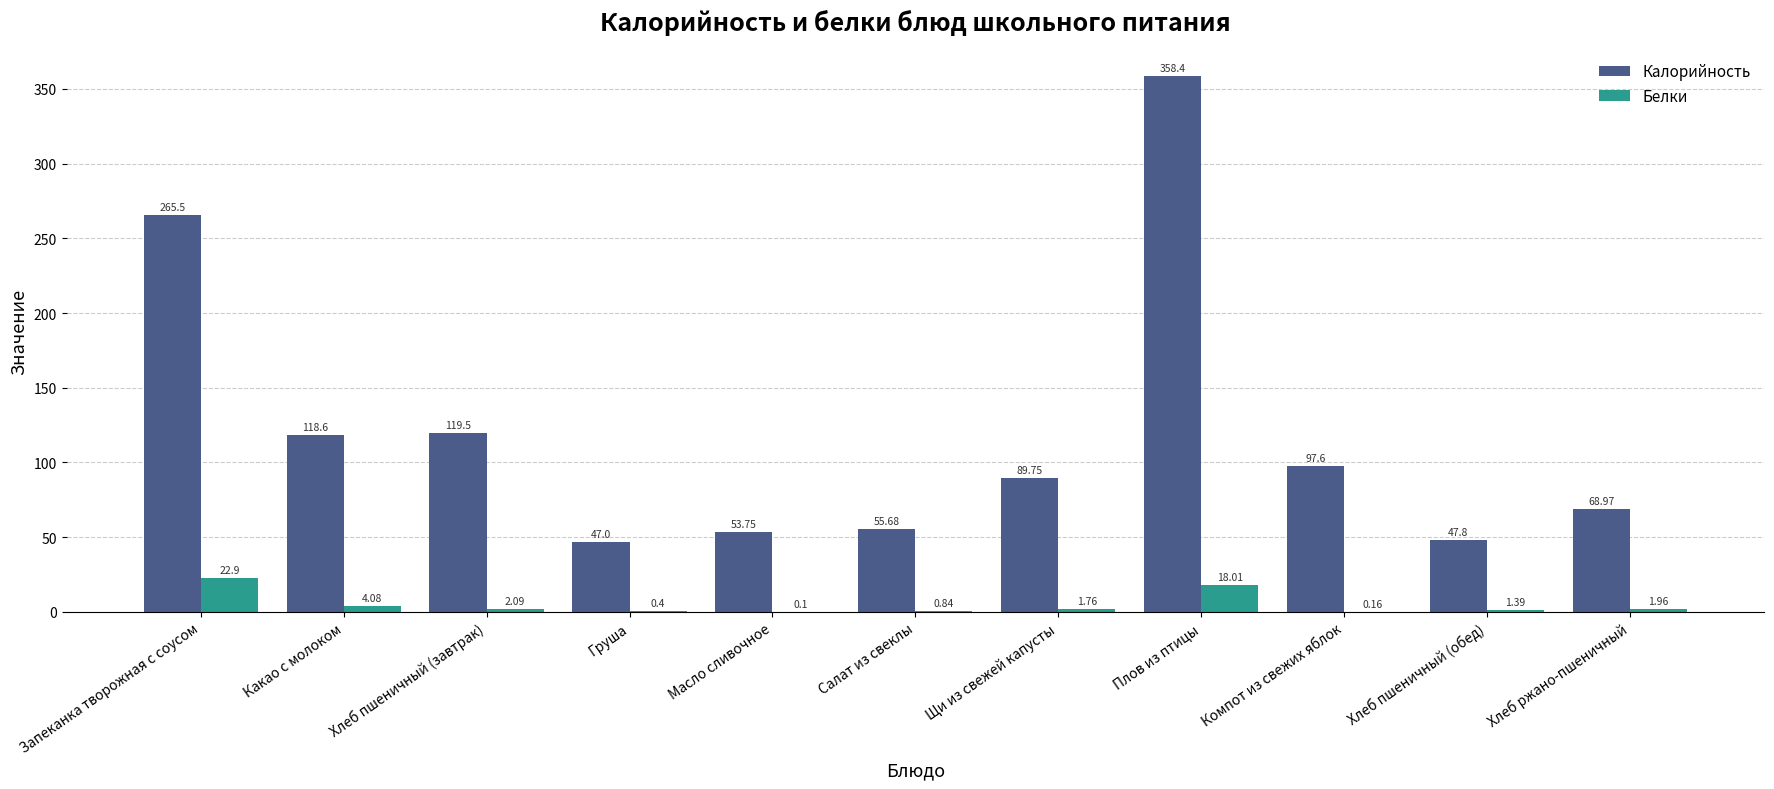

What are all the series names shown in the legend?

Калорийность, Белки